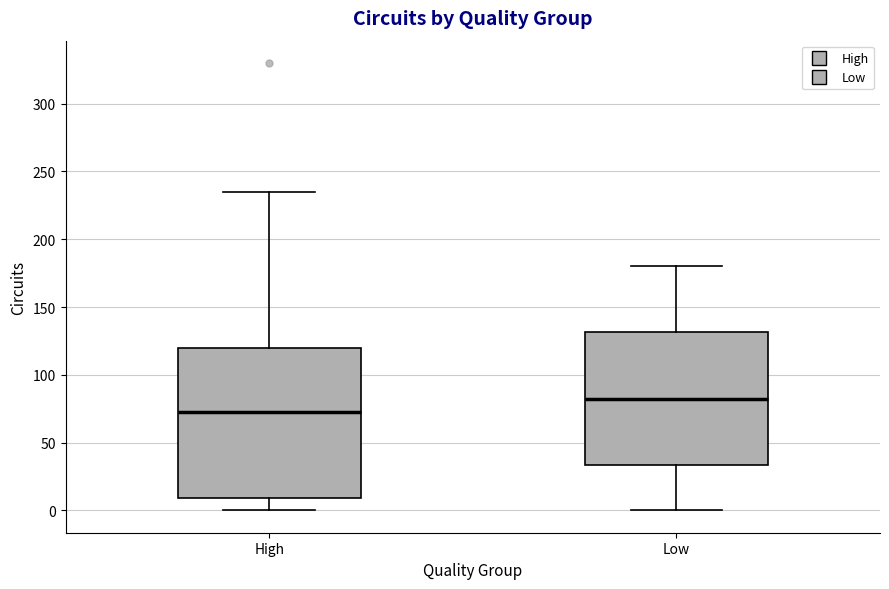

Reading left to right, read every box against the y-axis: the position of its median line, the range the box covers, and the ends of its whiskers. The values are not printed on the chart, so give them approximately, as read against the axis.

High: median 75, box 10 to 120, whiskers 0 to 235
Low: median 85, box 35 to 130, whiskers 0 to 180